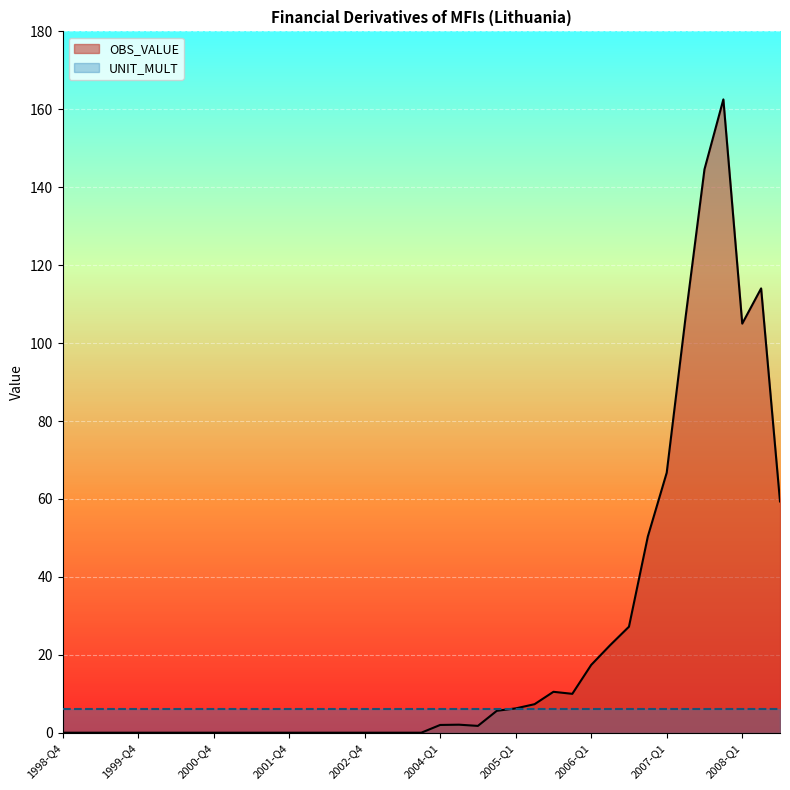

Reading left to right, transcribe all the data shown in this chart.

1998-Q4=0.0	1999-Q1=0.0	1999-Q2=0.0	1999-Q3=0.0	1999-Q4=0.0	2000-Q1=0.0	2000-Q2=0.0	2000-Q3=0.0	2000-Q4=0.0	2001-Q1=0.0	2001-Q2=0.0	2001-Q3=0.0	2001-Q4=0.0	2002-Q1=0.0	2002-Q2=0.0	2002-Q3=0.0	2002-Q4=0.0	2003-Q1=0.0	2003-Q2=0.0	2003-Q3=0.0	2004-Q1=2.0	2004-Q2=2.1	2004-Q3=1.8	2004-Q4=5.6	2005-Q1=6.2	2005-Q2=7.3	2005-Q3=10.5	2005-Q4=10.0	2006-Q1=17.4	2006-Q2=22.4	2006-Q3=27.2	2006-Q4=50.4	2007-Q1=66.7	2007-Q2=106.7	2007-Q3=144.6	2007-Q4=162.6	2008-Q1=105.0	2008-Q2=114.0	2008-Q3=59.4